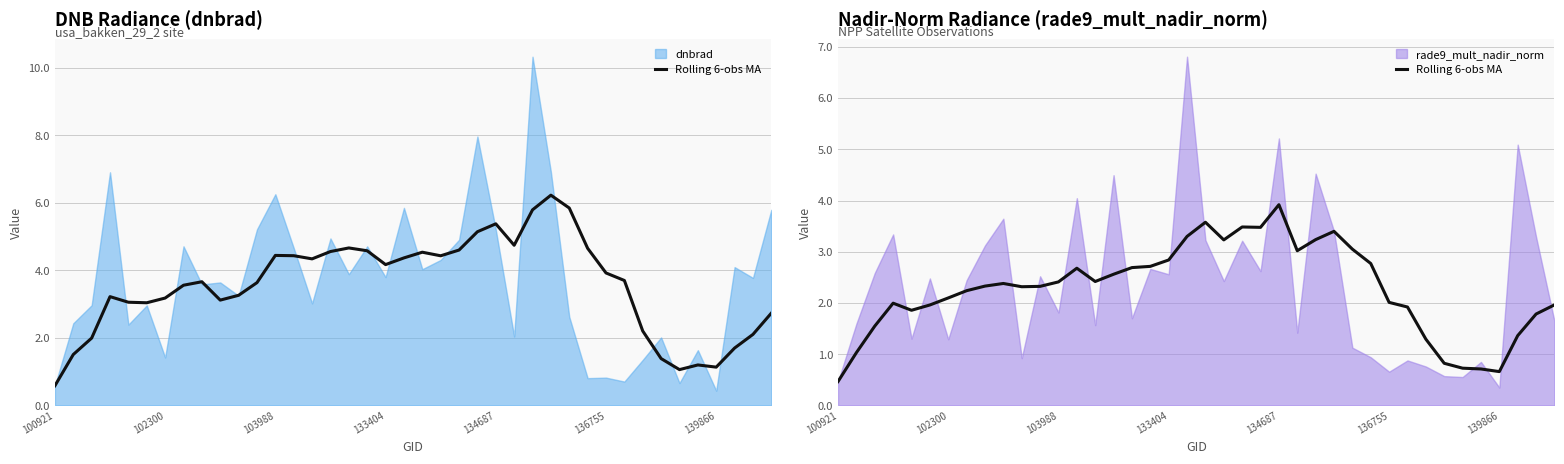

What is the difference between the second highest and second lowest values?

2.9